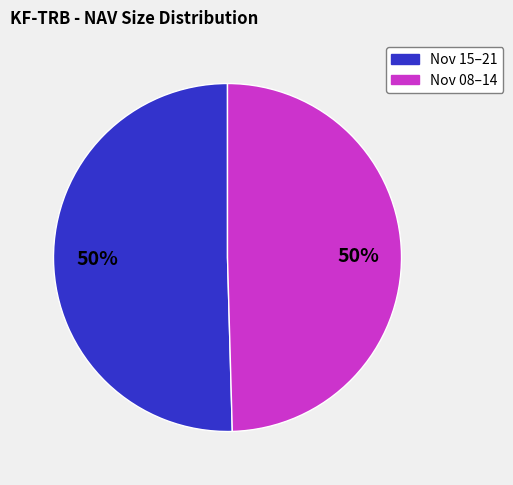

How many segments does this pie chart have?

2